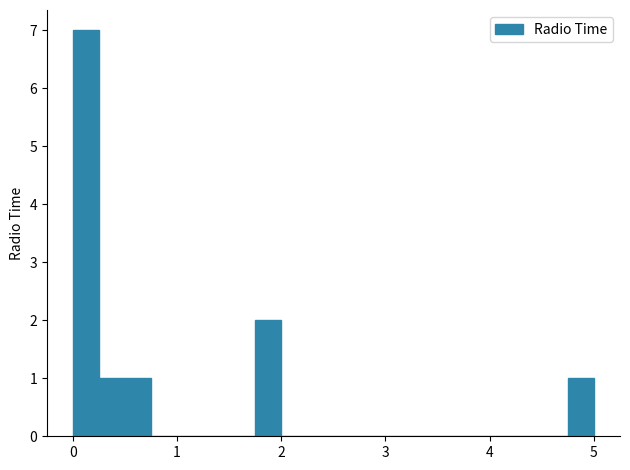

Read against the x-axis, roughly where is the centre of the tallest bar?

0.1